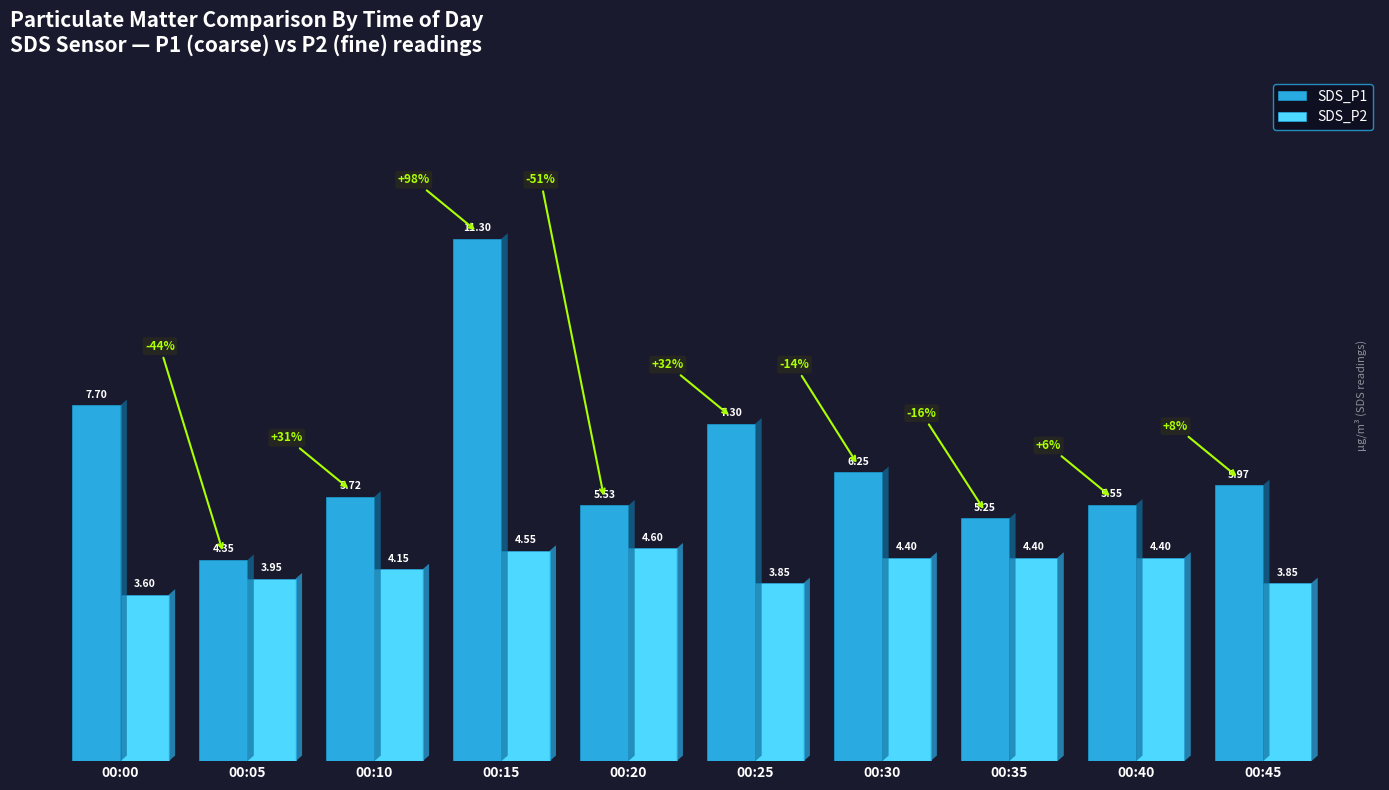

Which category has the lowest value across all series?

00:00